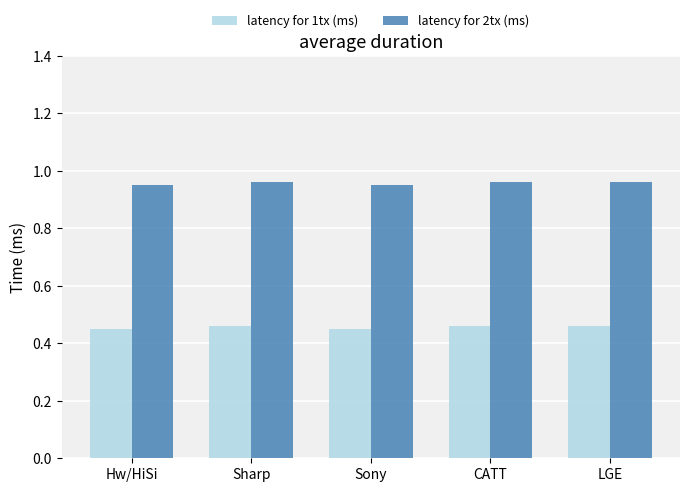

Are the bars horizontal?

No